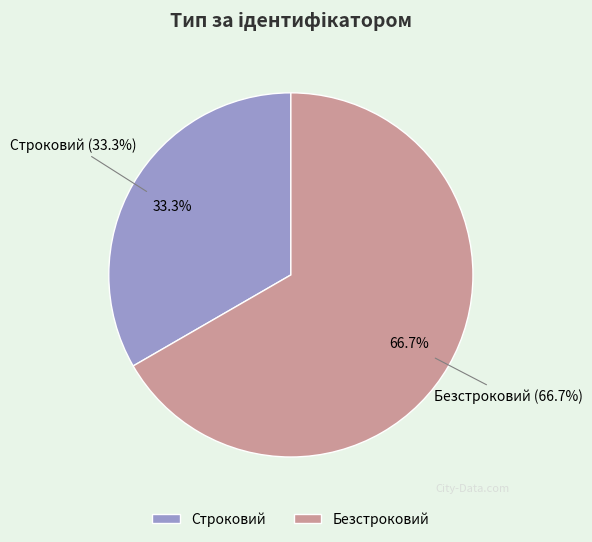

Which has a higher value, Строковий or Безстроковий?

Безстроковий